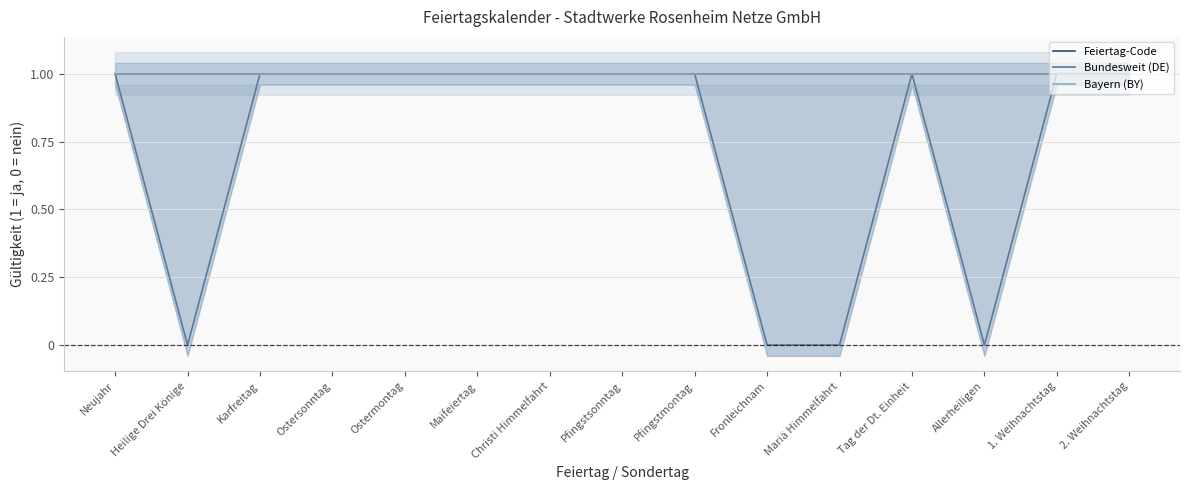

How many Bundesweit (DE) values are between 0 and 1?

15